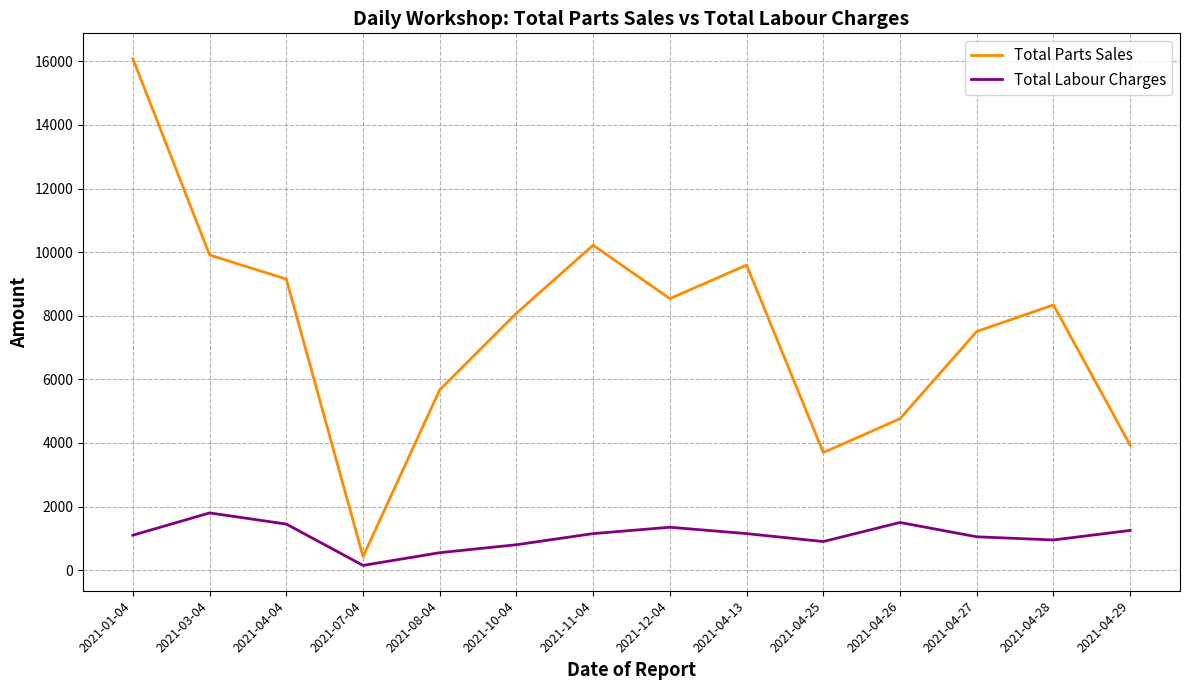

What is the average value of the Total Labour Charges series?

1082